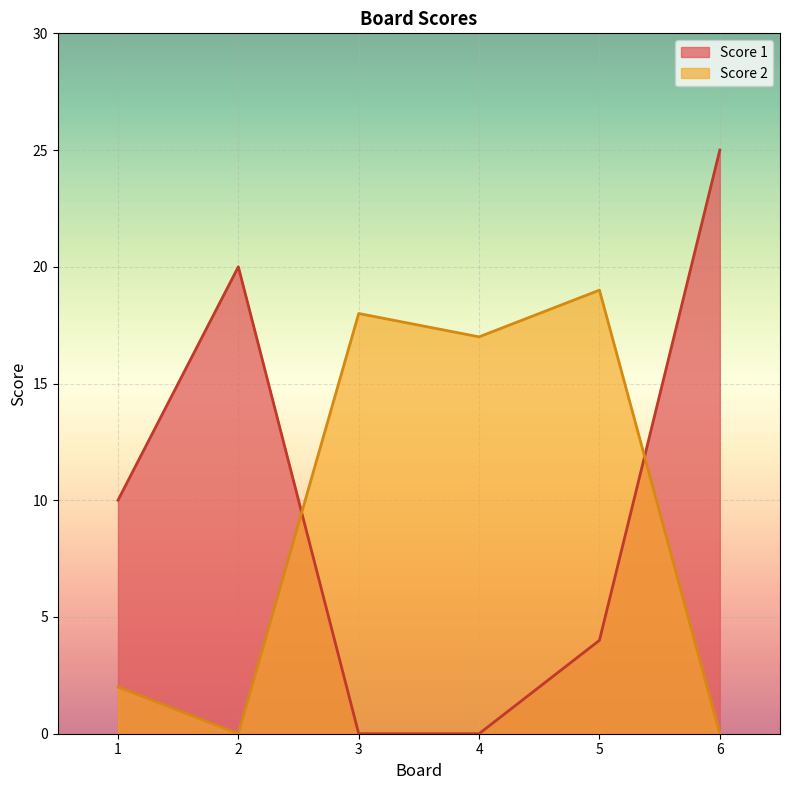

What is the total value across all series at 5?

23